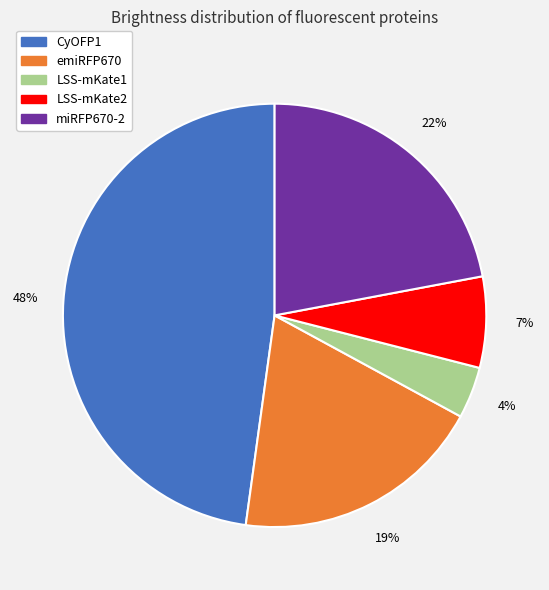

To the nearest percent, what is the difference between the largest and smallest slice percentages?

44%